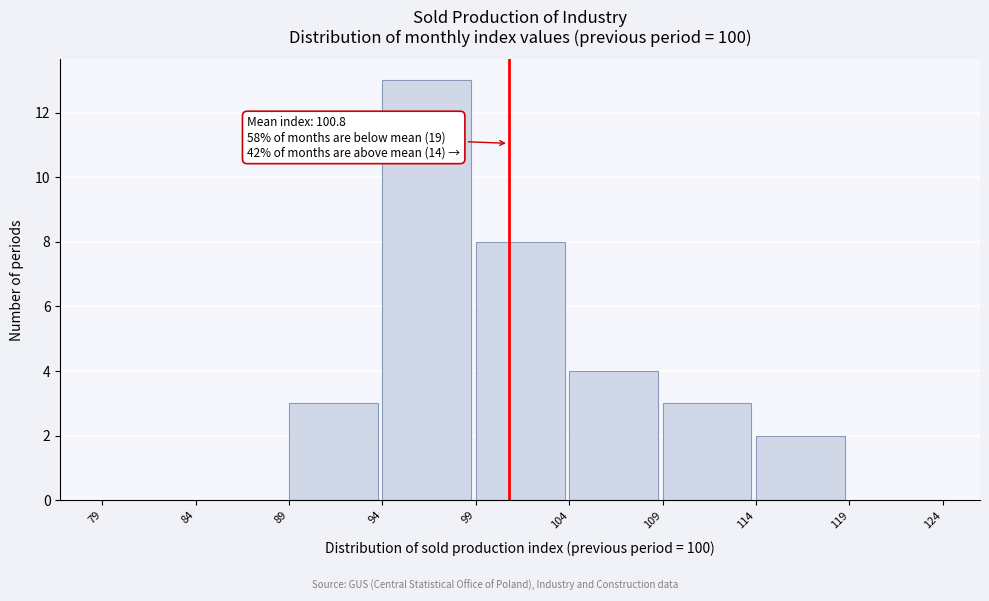

Over which range of the x-axis is the bar tallest?

94 to 99